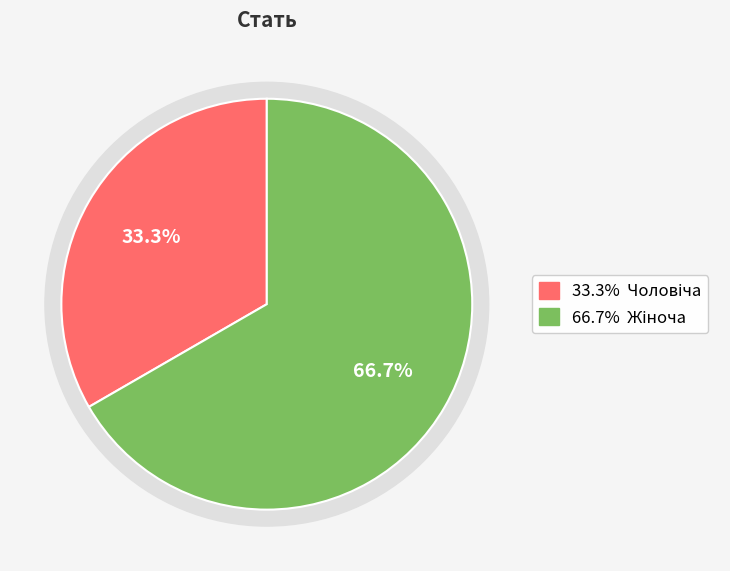

What is the smallest slice in the pie chart?

Чоловіча